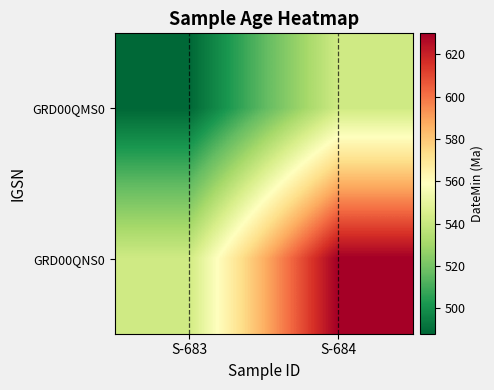

Reading left to right, transcribe all the data shown in this chart.

GRD00QMS0: S-683=488	S-684=542
GRD00QNS0: S-683=542	S-684=630